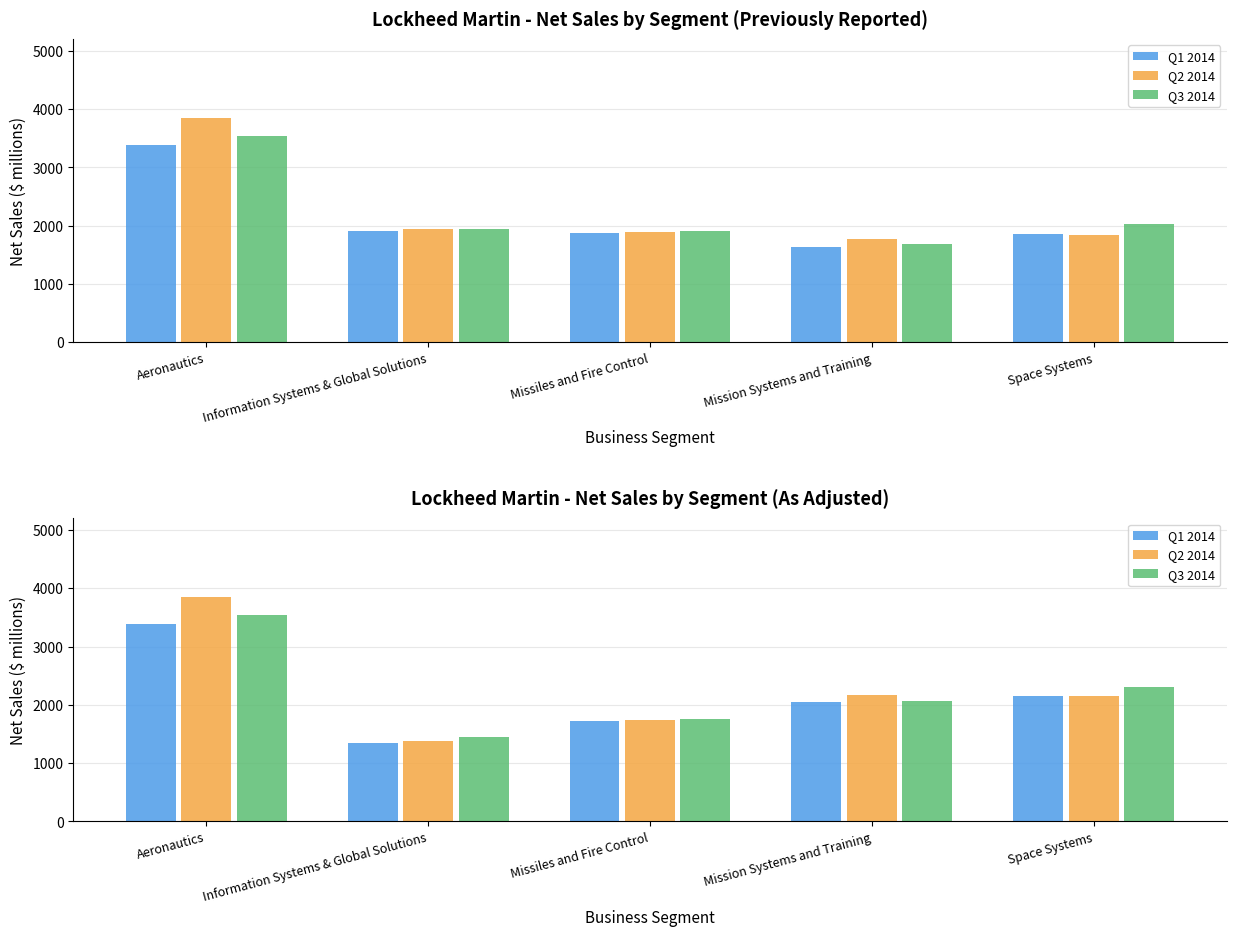

List the labels in order of Q2 2014 value, largest first.

Aeronautics, Mission Systems and Training, Space Systems, Missiles and Fire Control, Information Systems & Global Solutions